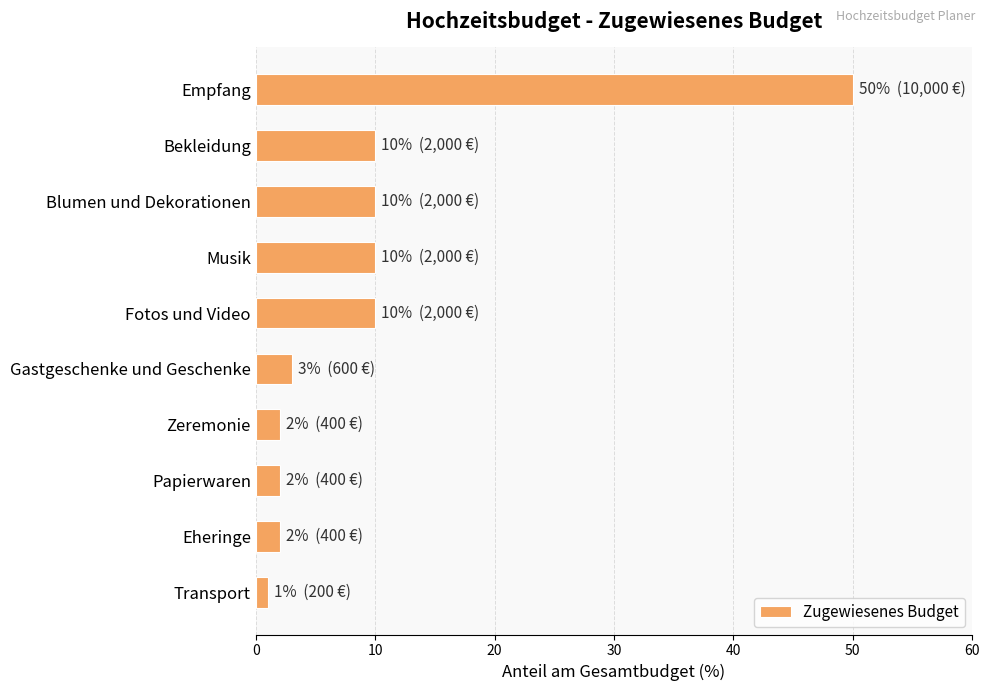

Approximately how many times larger is the value at Fotos und Video compared to Zeremonie?

5.0